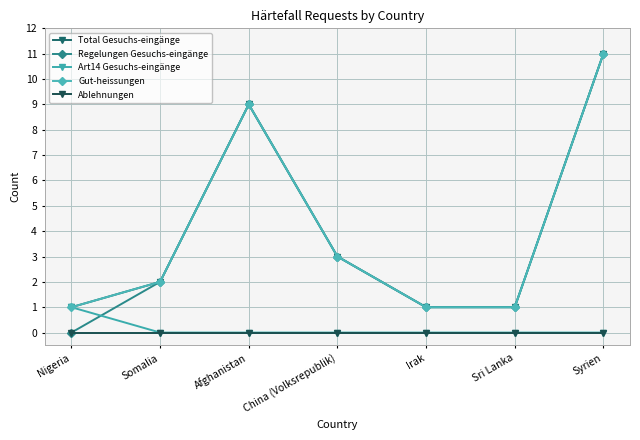

Does the chart have visible grid lines?

Yes